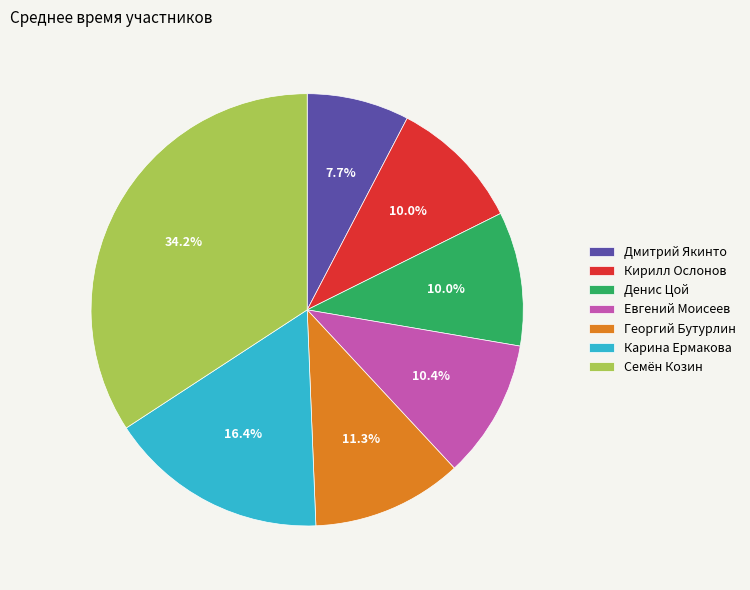

Which has a higher value, Дмитрий Якинто or Семён Козин?

Семён Козин